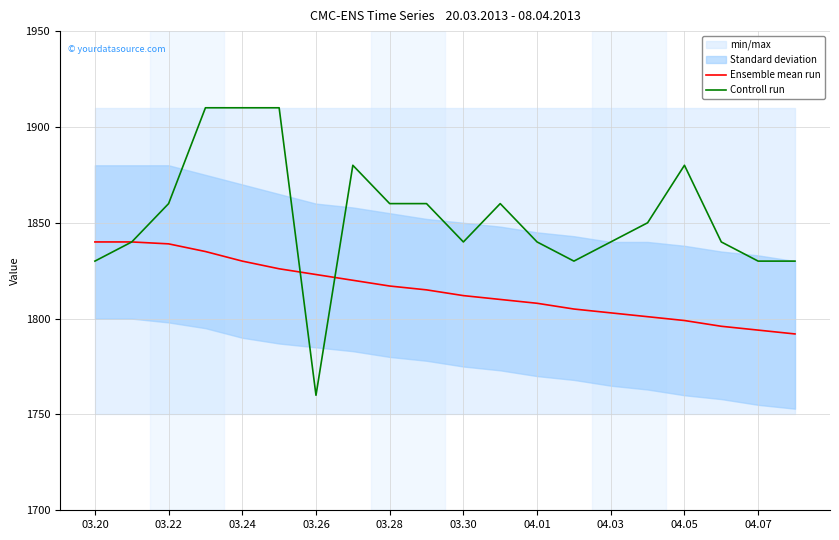

The value of Controll run at 03.30 is 525. True or false?

False